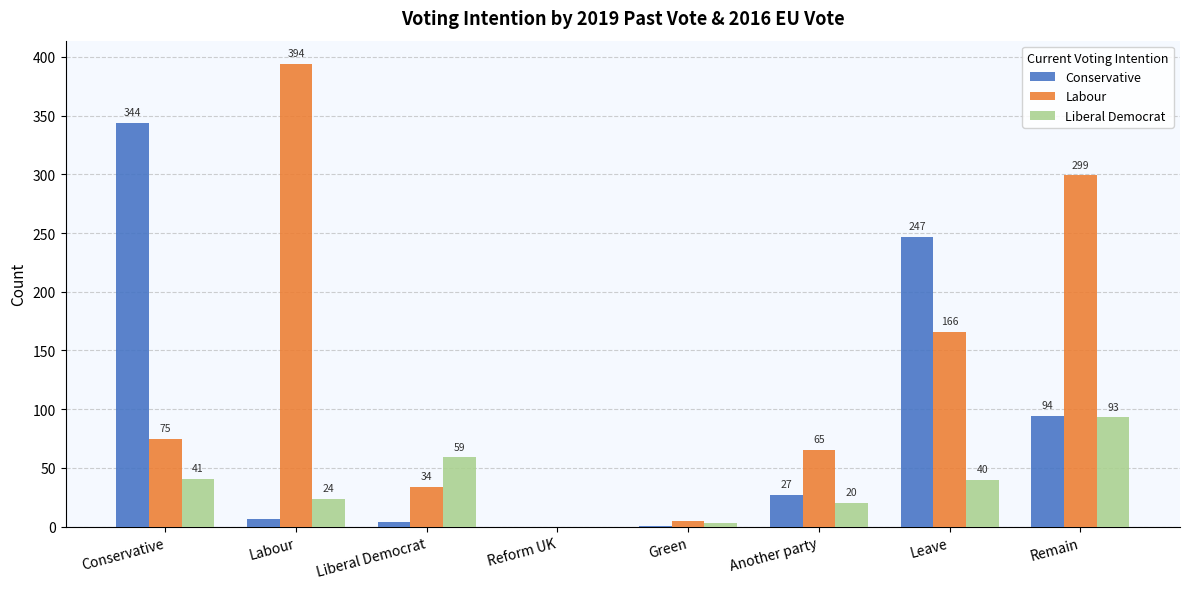

Between Labour and Green, which series saw the biggest shift?

Labour